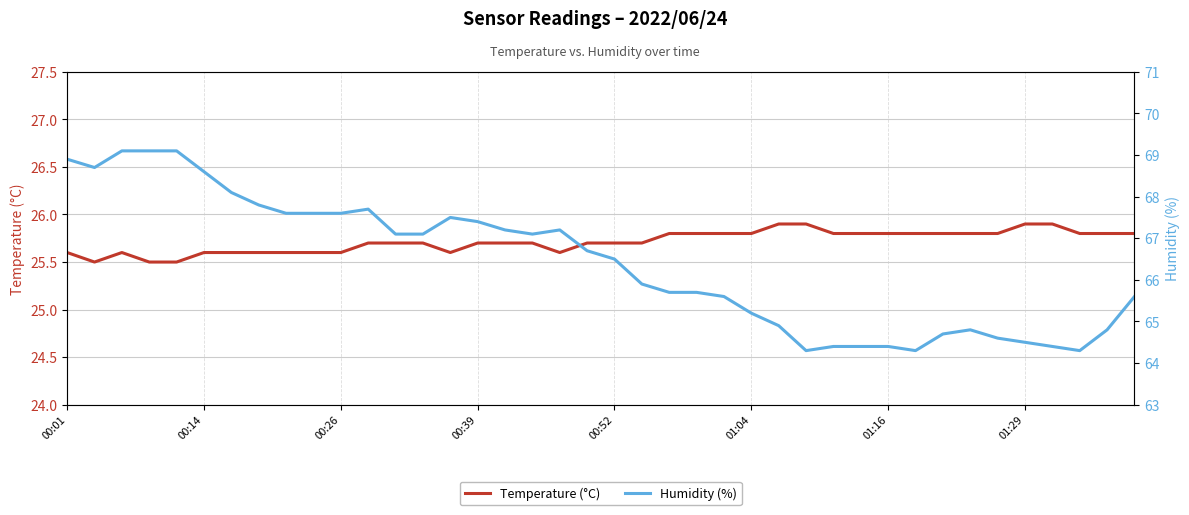

What is the difference between the maximum and minimum values in the Temperature (°C) series?

0.4